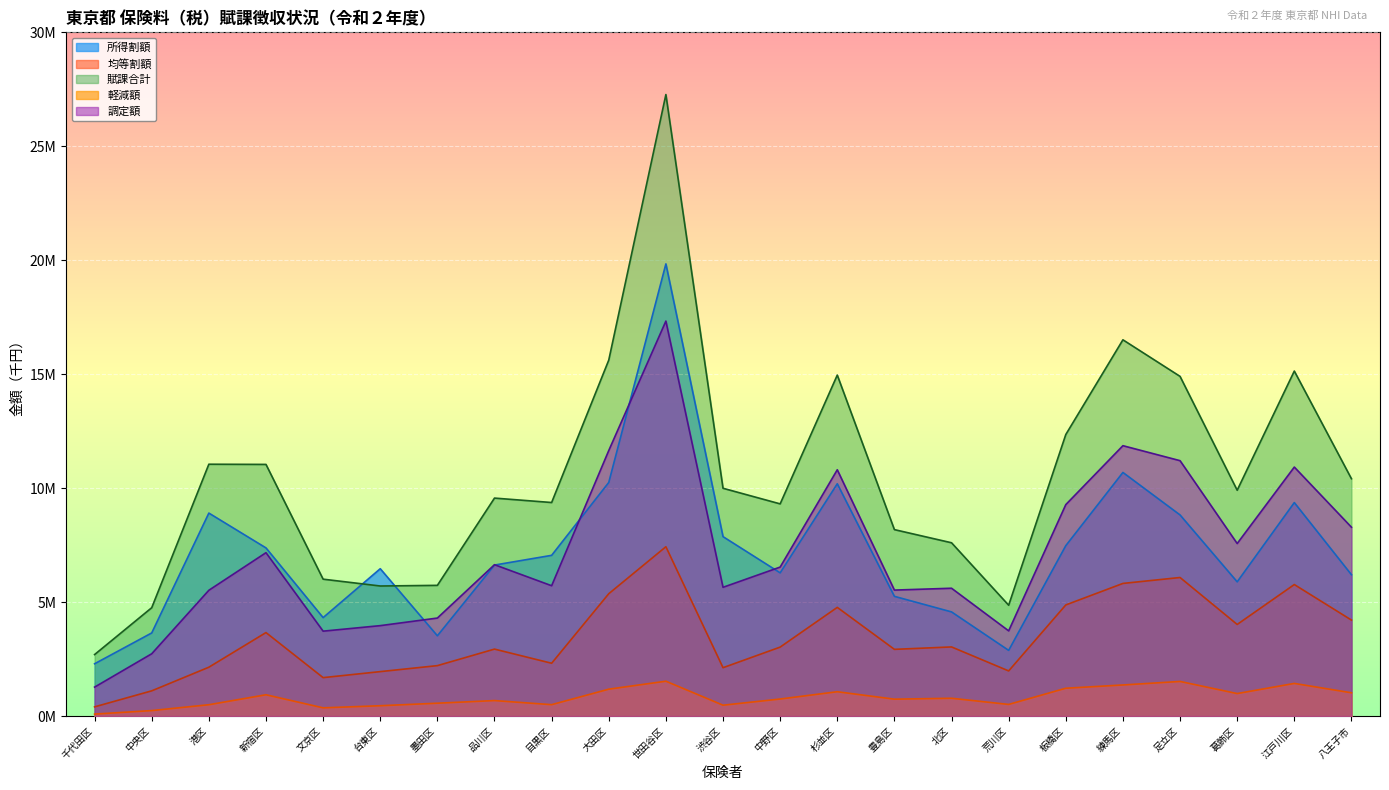

Between 新宿区 and 墨田区, which series saw the biggest shift?

賦課合計